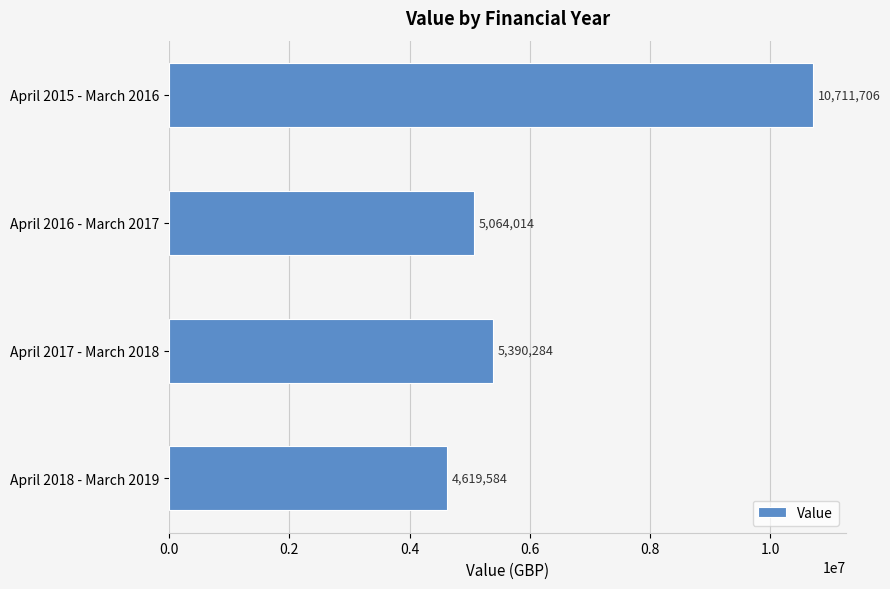

True or false: the data shows 5064014 at April 2016 - March 2017.

True